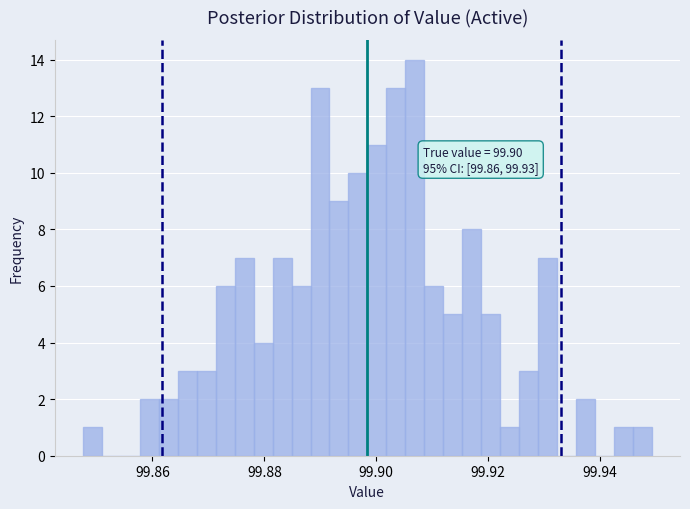

Read against the x-axis, roughly where is the centre of the tallest bar?

99.906